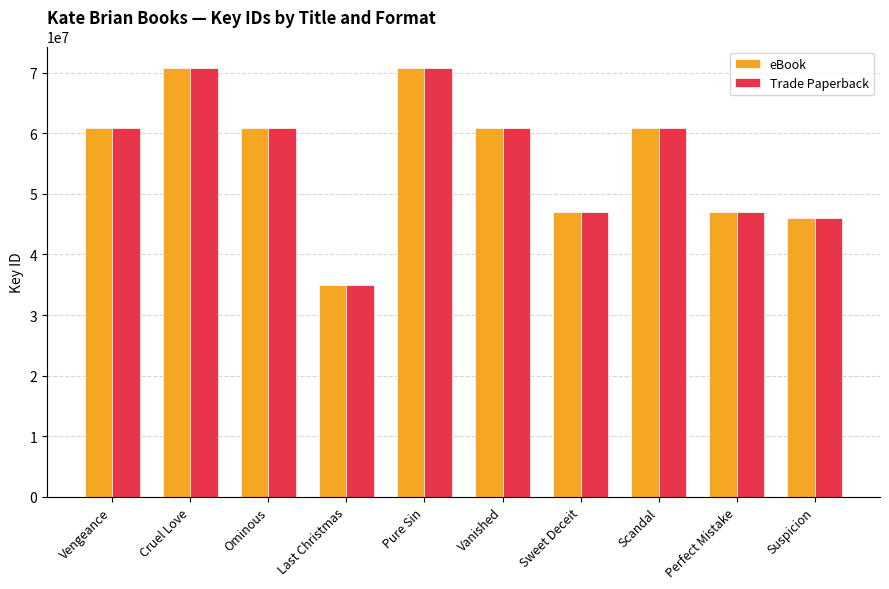

The value of eBook at Vengeance is 87162728. True or false?

False